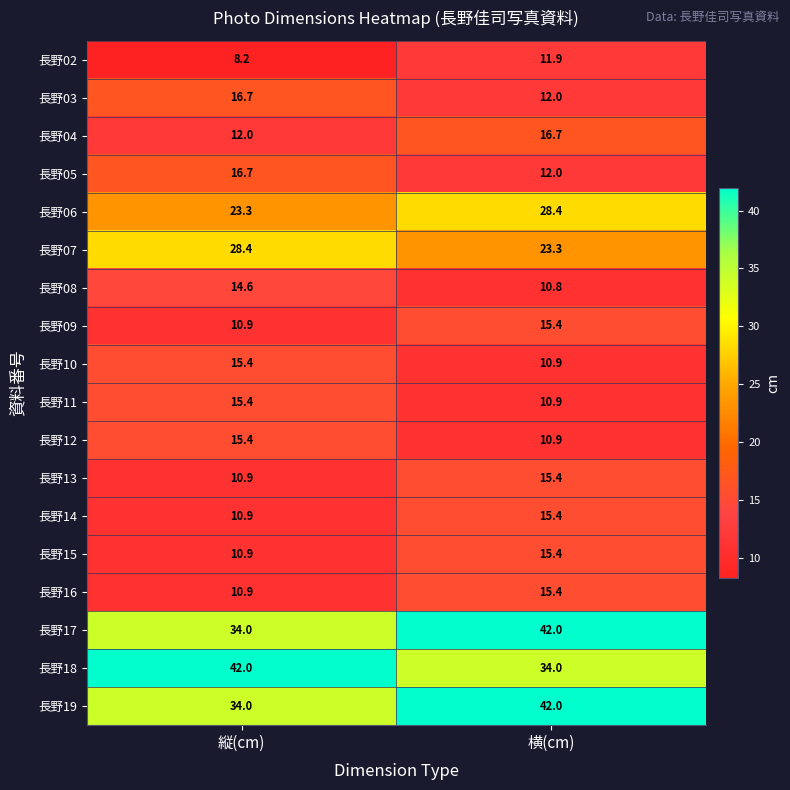

True or false: 長野09 has a value of 6.8 at 縦(cm).

False